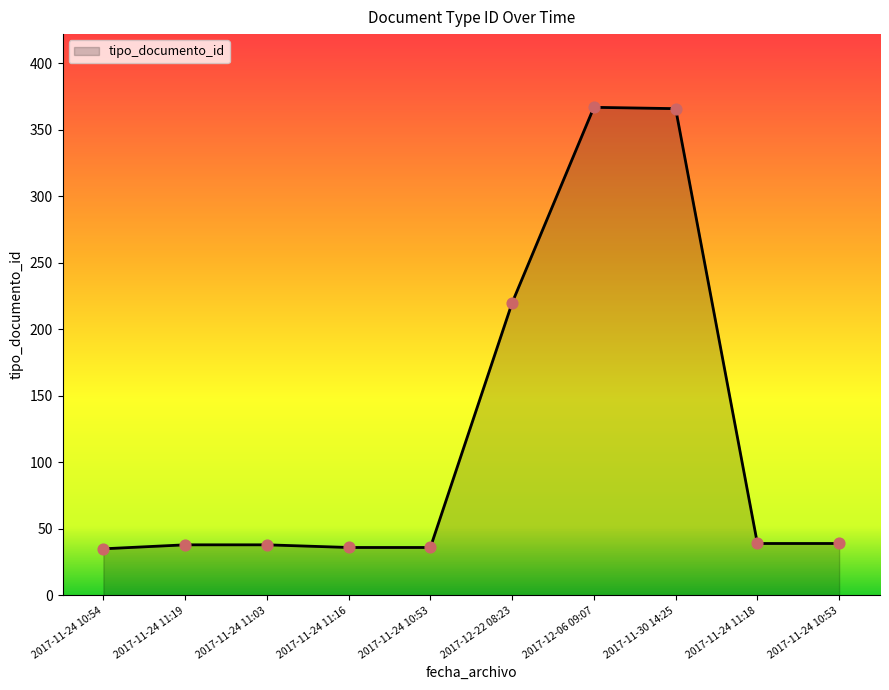

What is the ratio of the value at 2017-12-22 08:23 to the value at 2017-11-24 10:53?

6.1